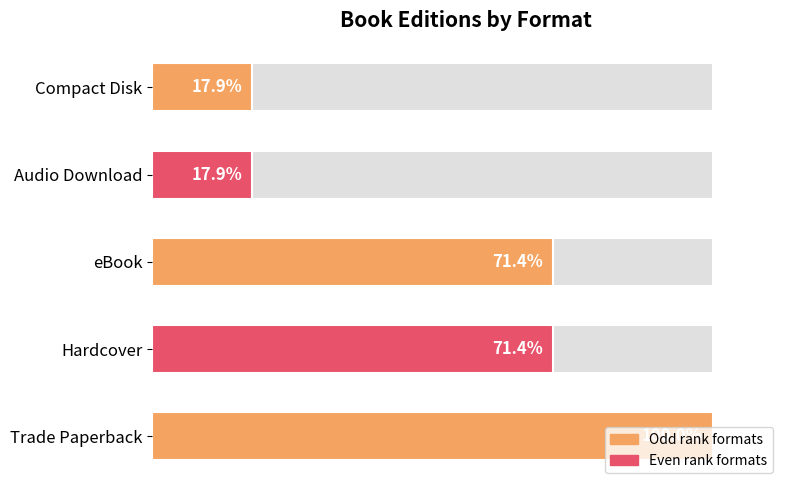

How many bars are there in total?

5